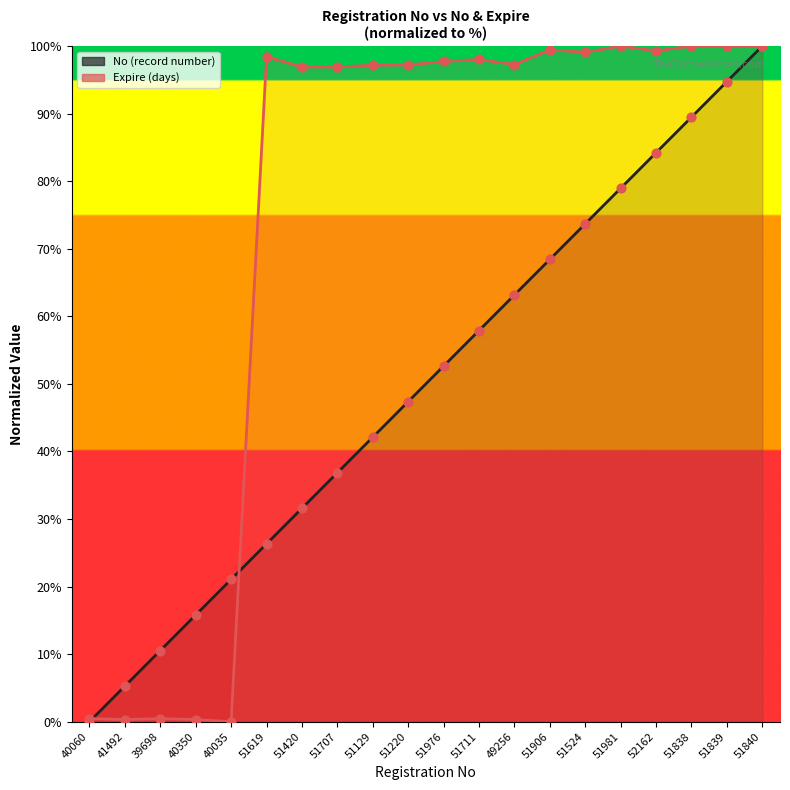

At how many categories does at least one series exceed 57?

15